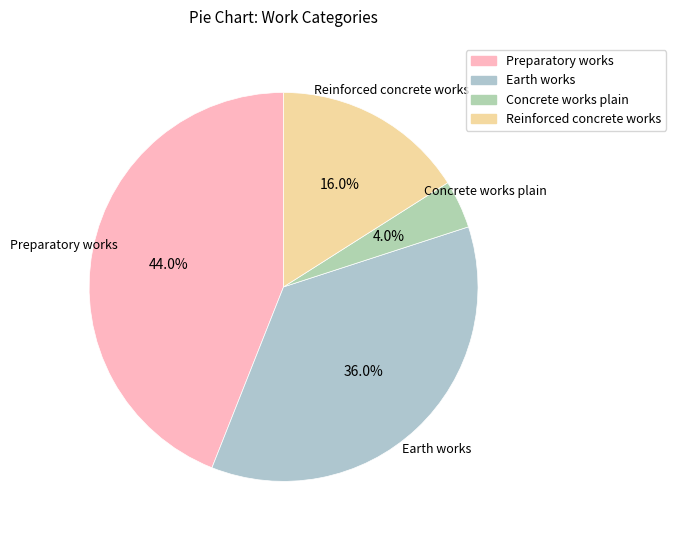

The Concrete works plain slice represents 4% of the pie. True or false?

True